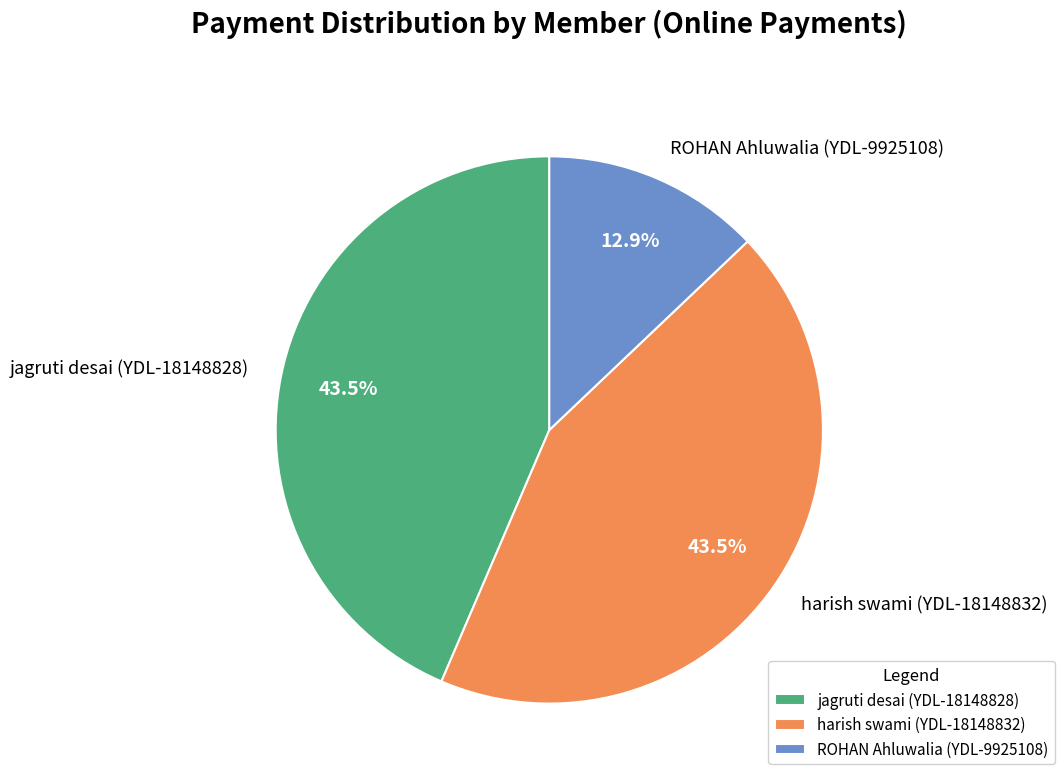

Which slice is the smallest?

ROHAN Ahluwalia (YDL-9925108)